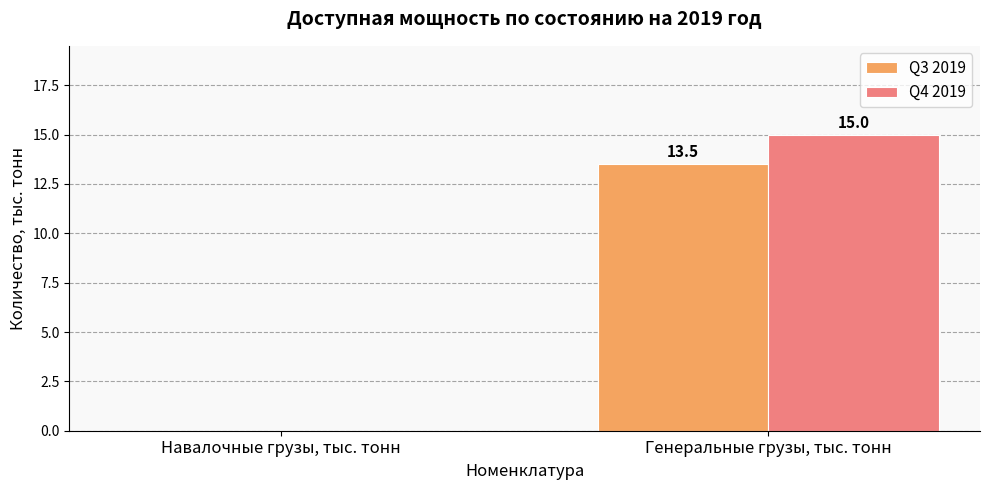

What is the sum of all Q4 2019 values?

15.0